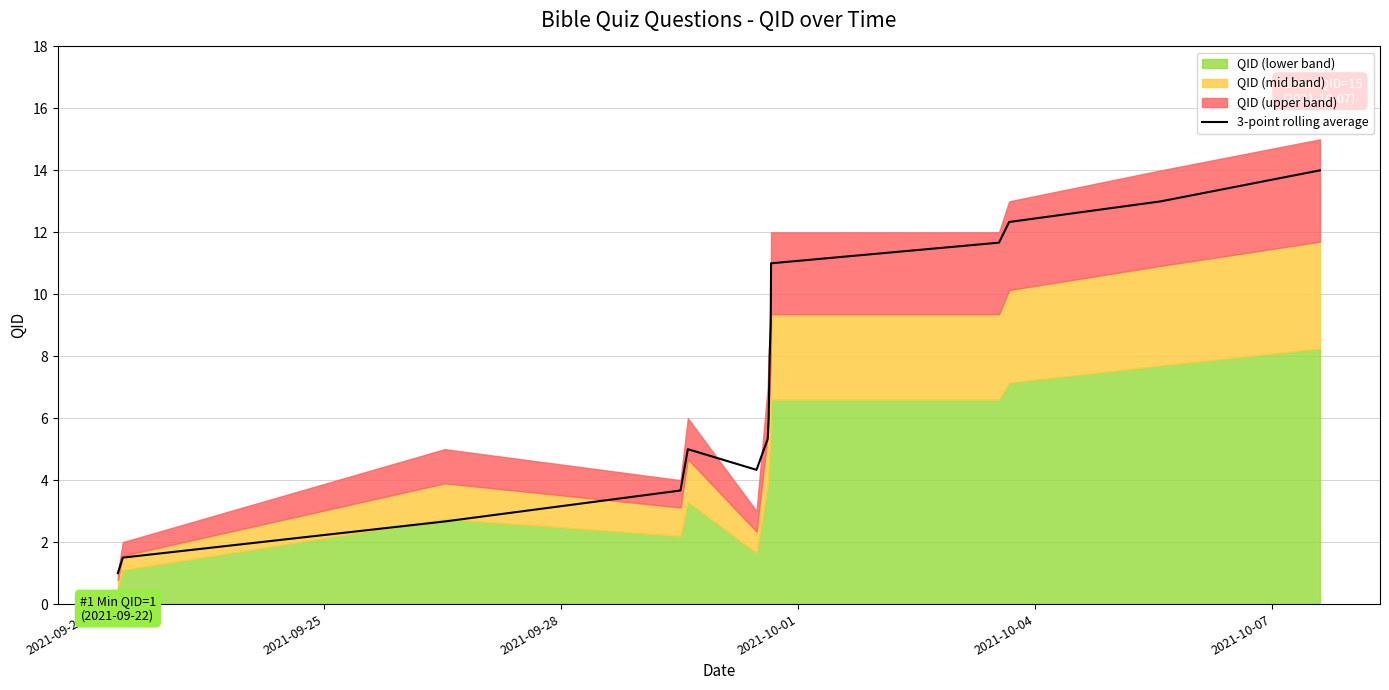

What is the minimum value for 3-point rolling average?

1.0